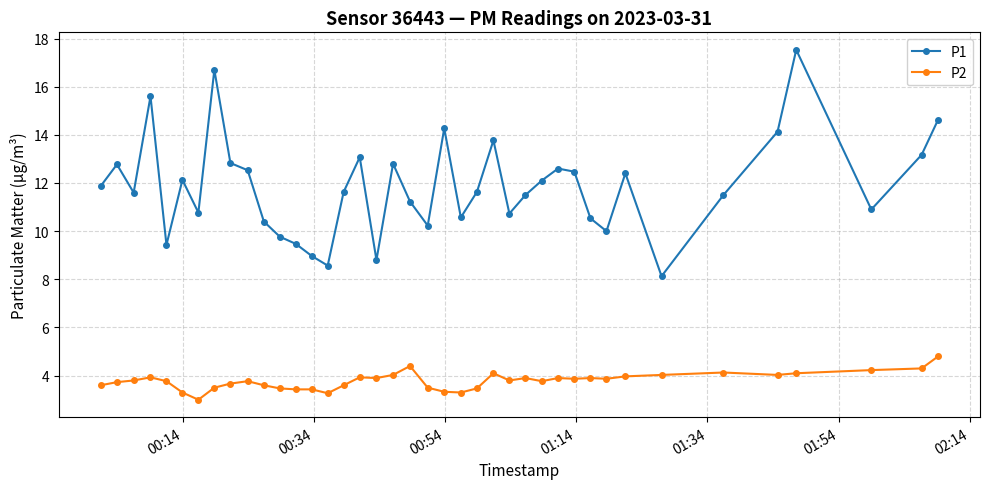

At how many categories does at least one series exceed 15?

3